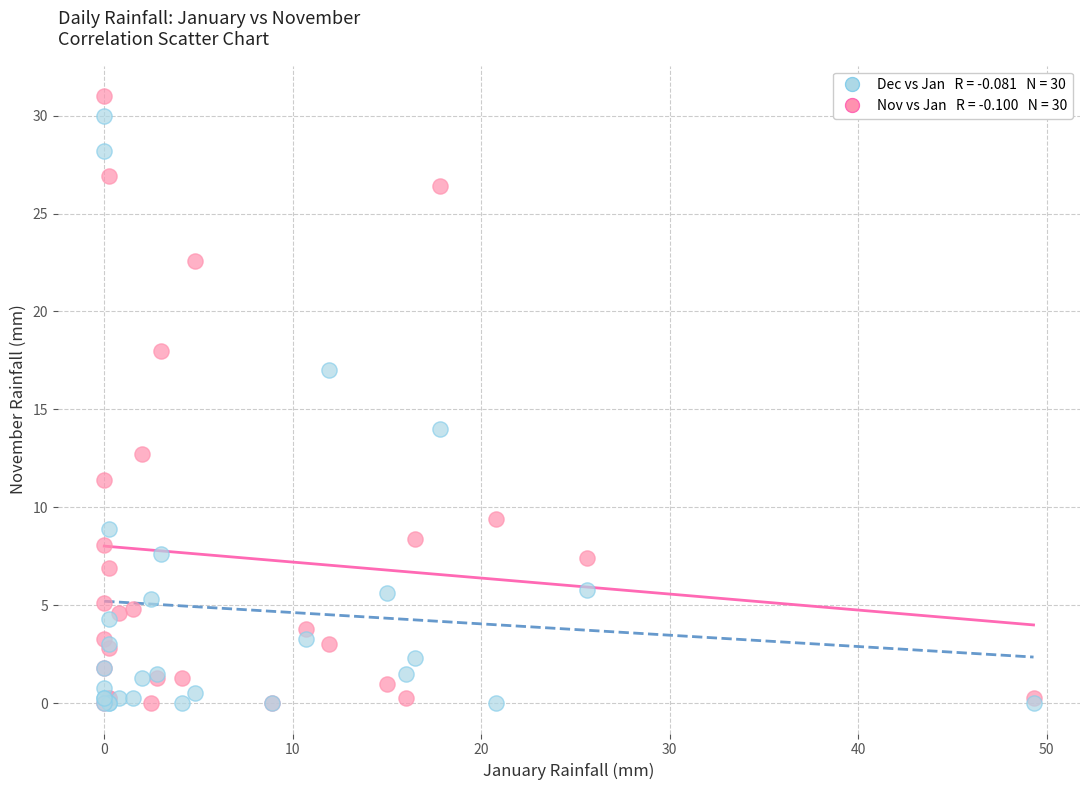

Across all series, what Y value is closest to 15?

14.0